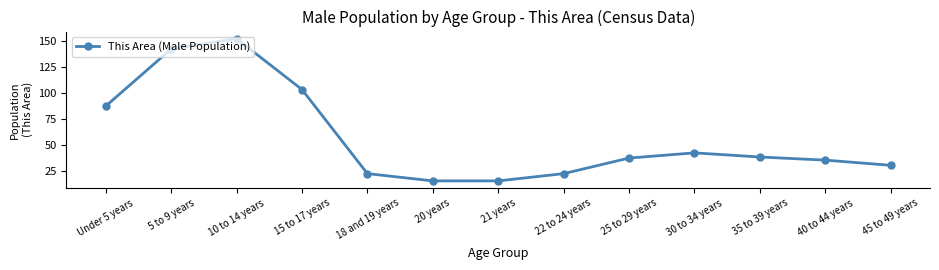

What is the smallest value displayed?

15